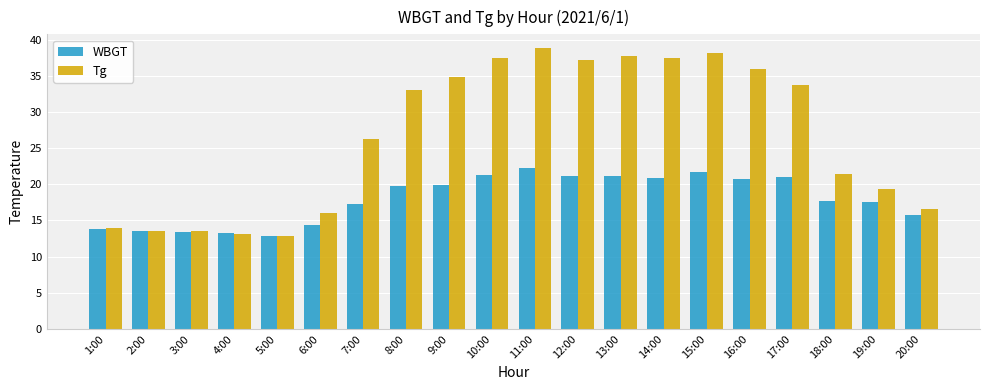

What is the label of the 14th bar from the left?

14:00